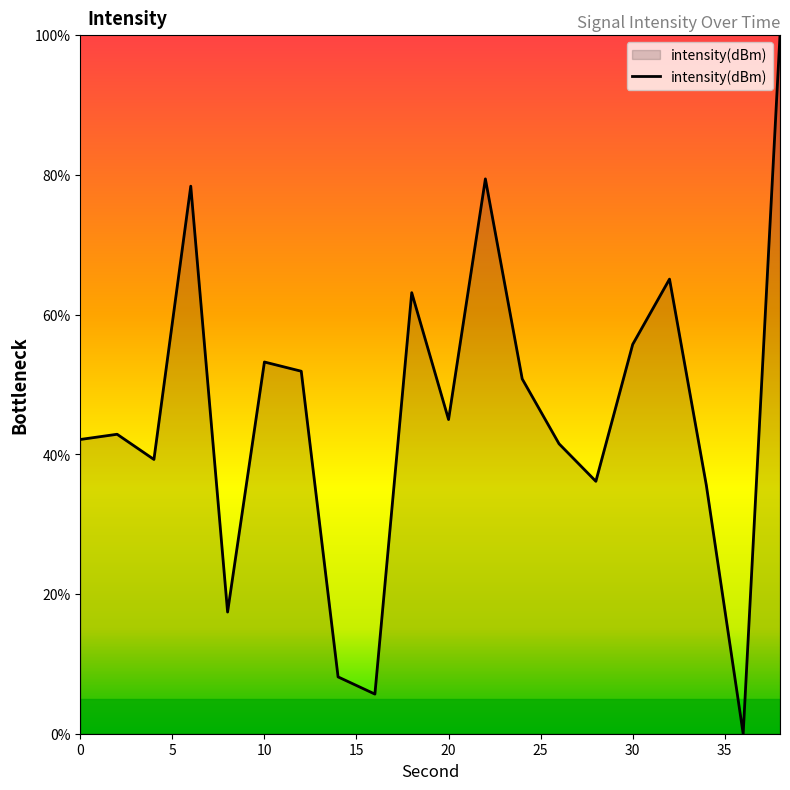

What is the greatest value displayed?

100.0